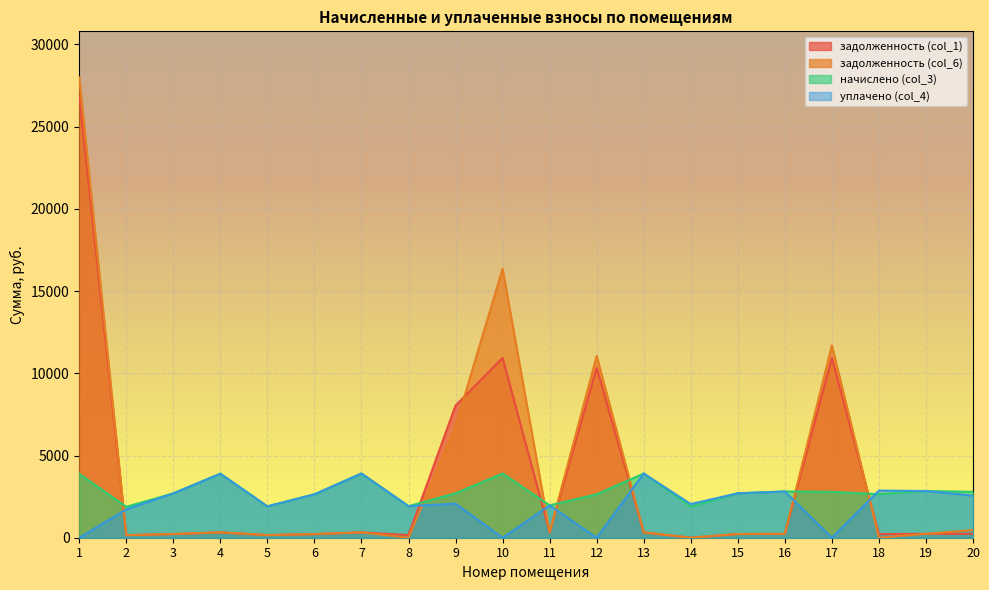

At which label does задолженность (col_6) first exceed 324?

1